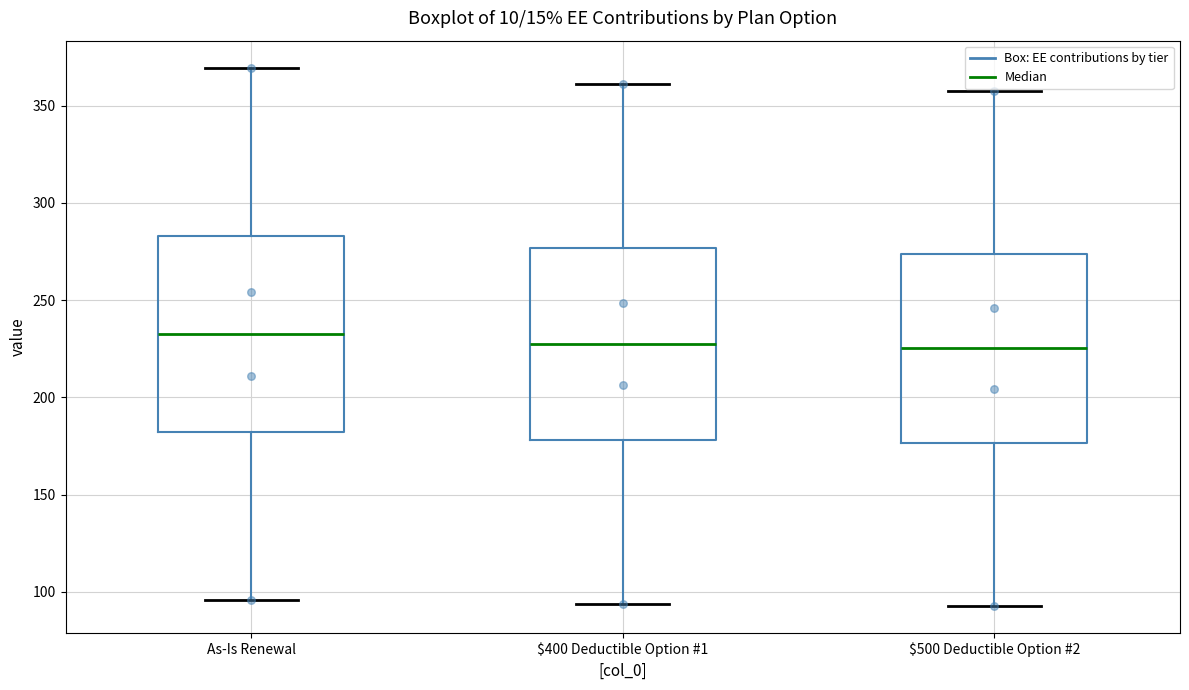

Reading left to right, transcribe this box plot: for each box, give where its median line is, the range the box spans, and where its two whiskers end, as read against the y-axis. The values are not printed on the chart, so give them approximately, as read against the axis.

As-Is Renewal: median 235, box 180 to 285, whiskers 95 to 370
$400 Deductible Option #1: median 230, box 180 to 275, whiskers 95 to 360
$500 Deductible Option #2: median 225, box 175 to 275, whiskers 95 to 360